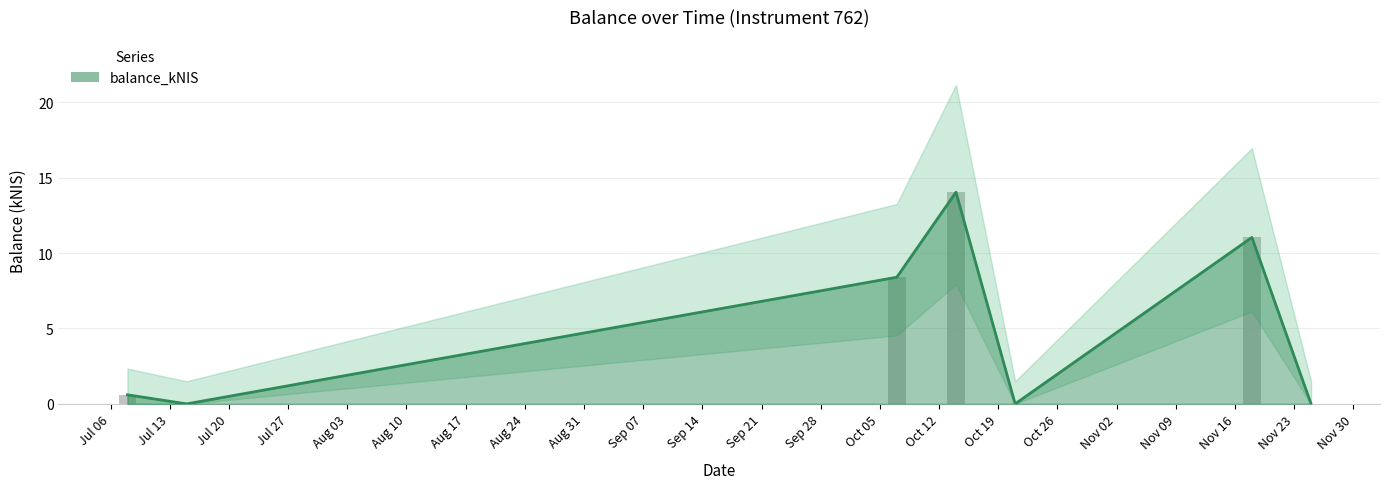

Between 2021-10-07 and 2021-10-14, which is larger?

2021-10-14